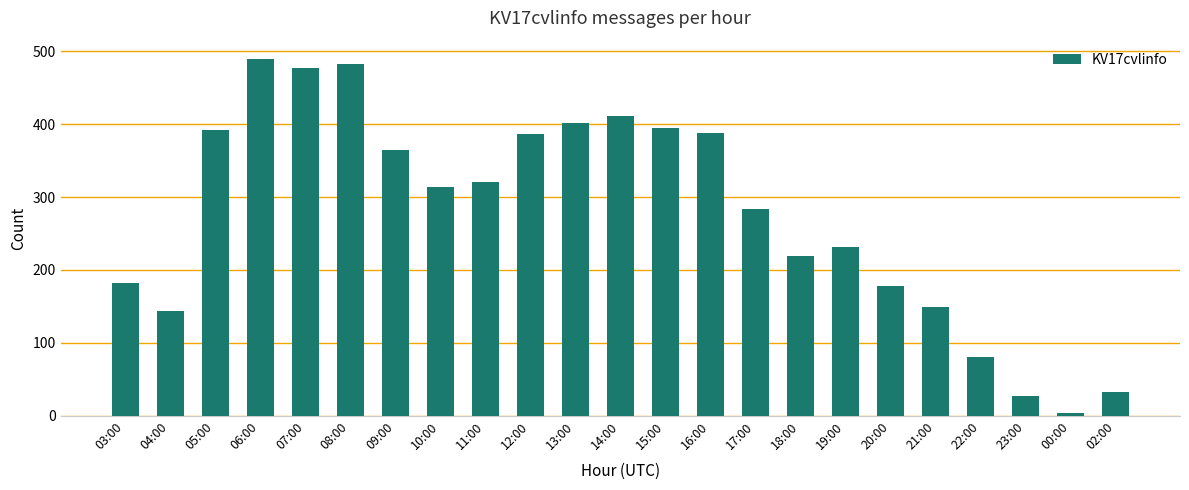

What position from the right is 17:00?

9